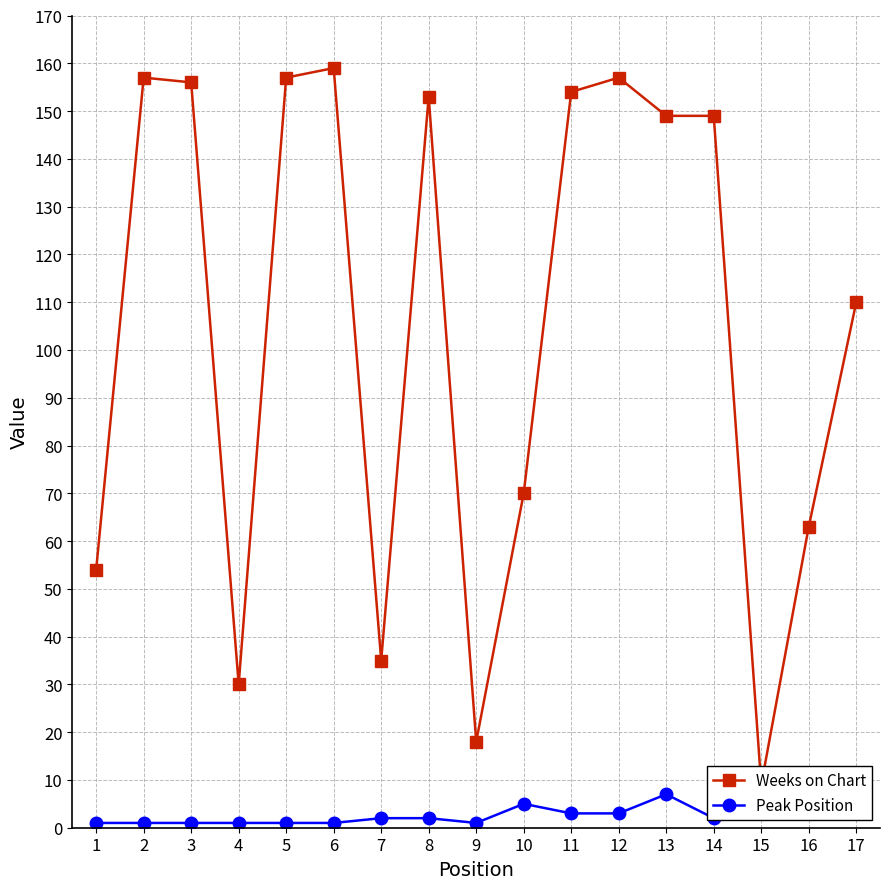

What is the value of the Peak Position point at the 5th from the left?

1